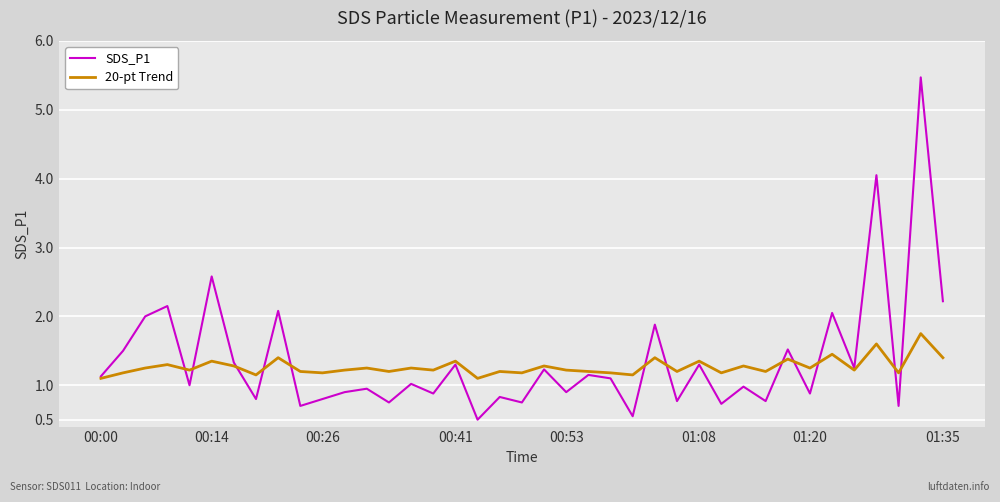

Which series has the widest spread of values?

SDS_P1